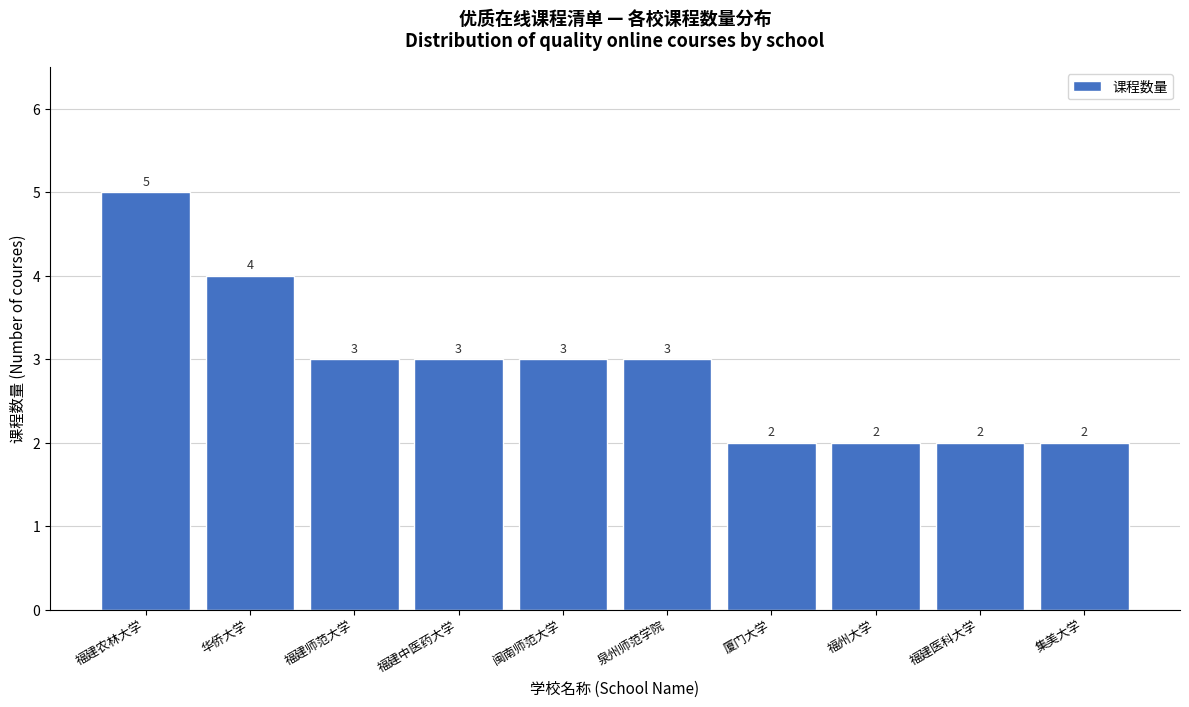

Reading left to right, transcribe all the data shown in this chart.

5	4	3	3	3	3	2	2	2	2